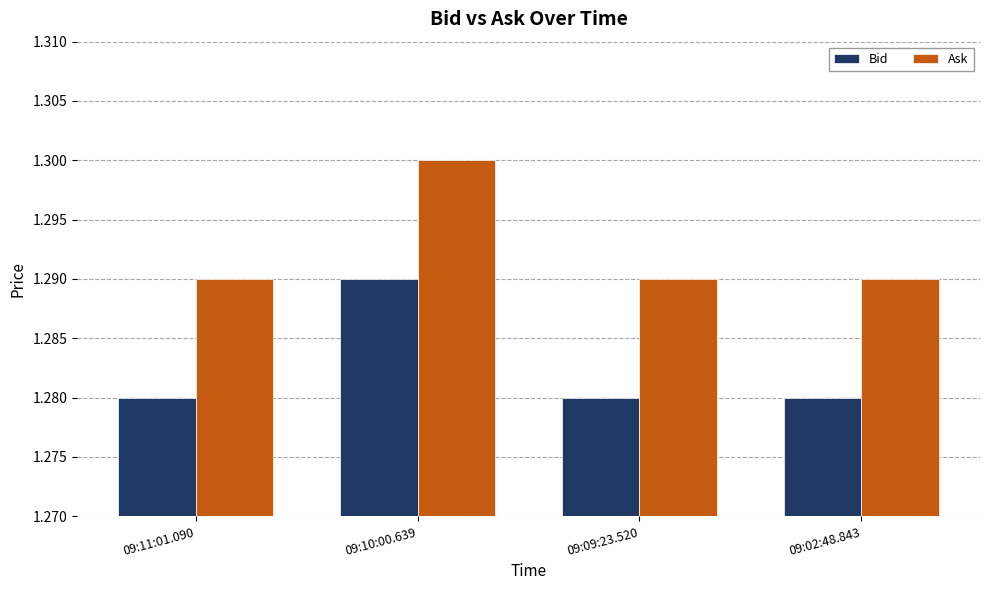

How many data points does each series have?

4